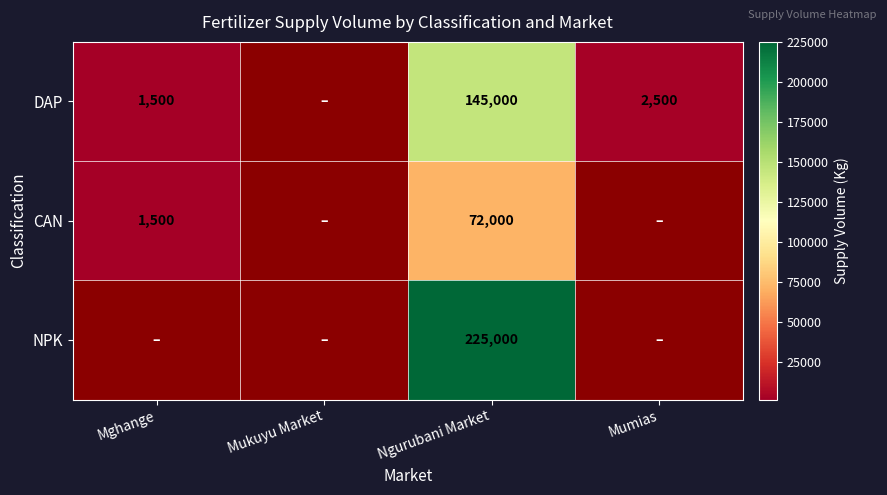

What is the total value across all series at Ngurubani Market?

442000